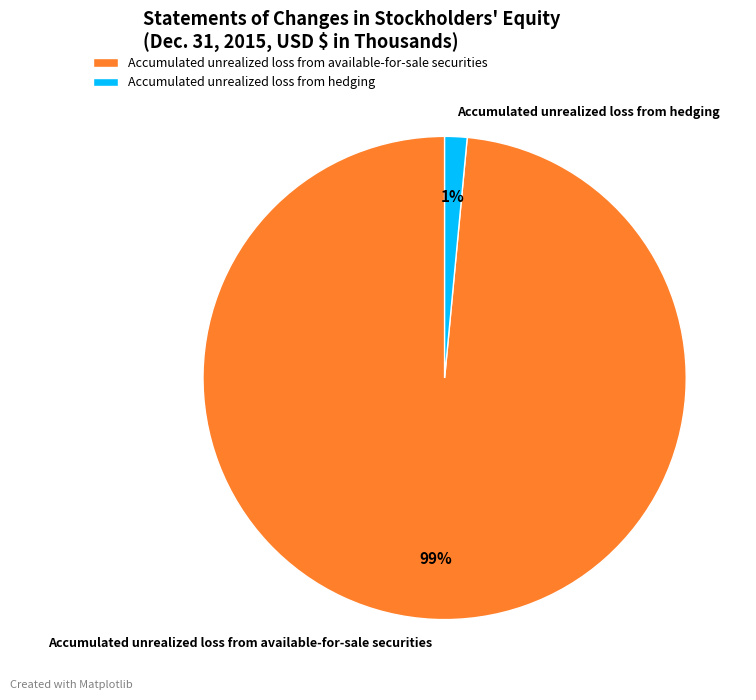

Count the number of slices in the pie.

2